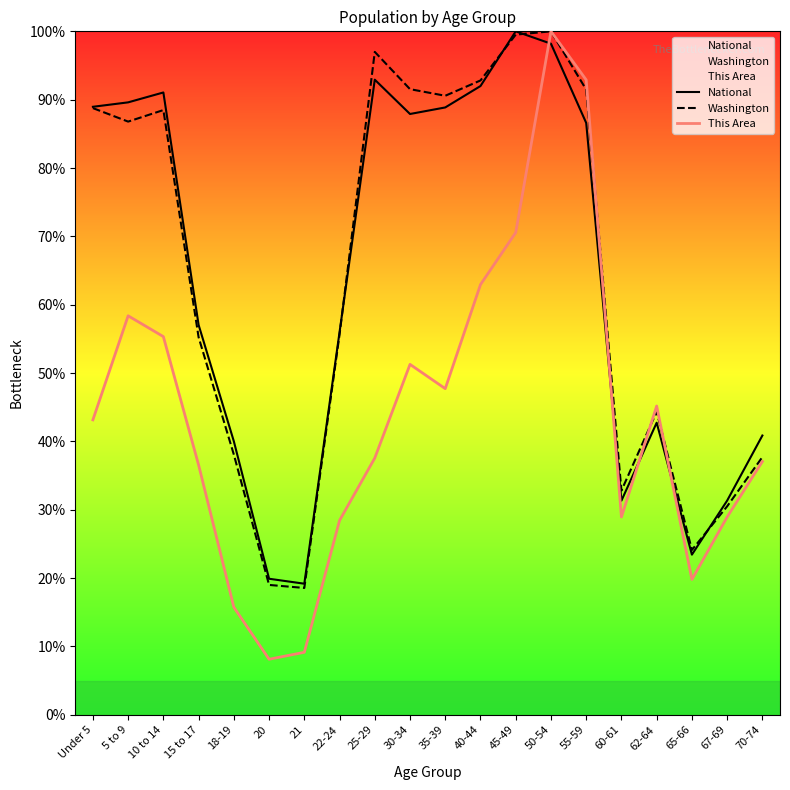

The value of Washington at Under 5 is 26.0. True or false?

False